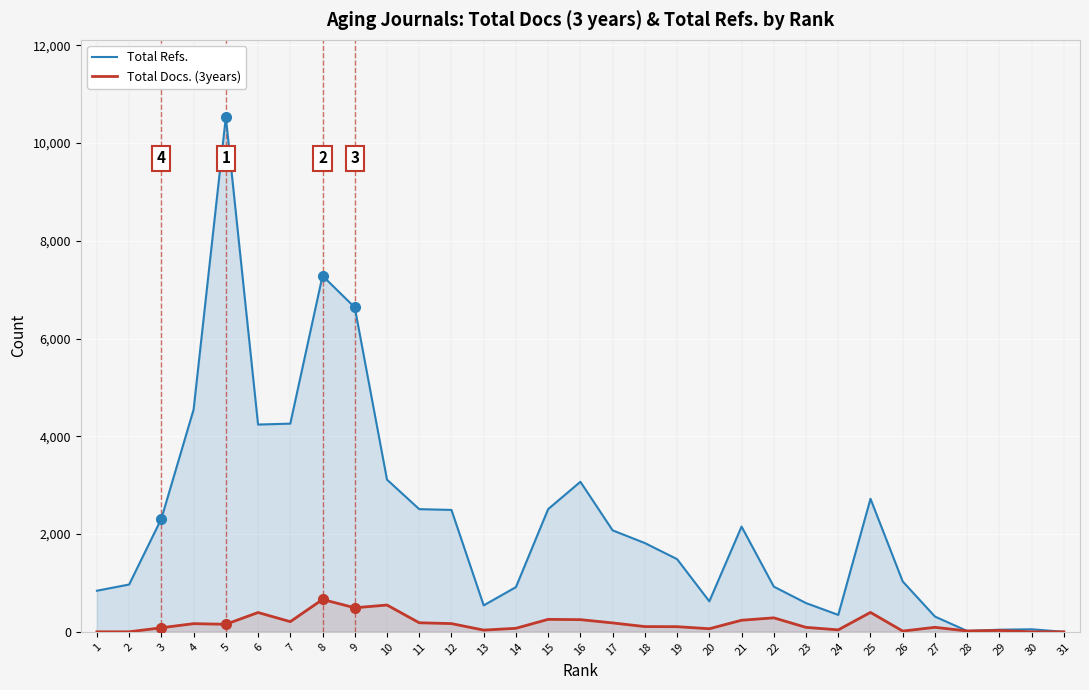

True or false: Total Refs. and Total Docs. (3years) intersect in this chart.

False